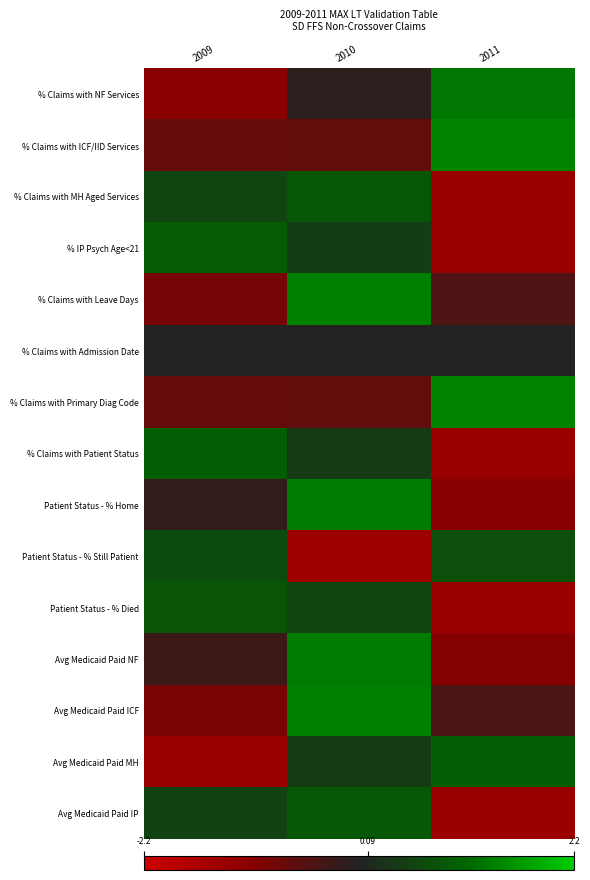

Reading left to right, extract all data points from this chart.

% Claims with NF Services: 2009=-1.2	2010=-0.1	2011=1.3
% Claims with ICF/IID Services: 2009=-0.7	2010=-0.7	2011=1.4
% Claims with MH Aged Services: 2009=0.6	2010=0.8	2011=-1.4
% IP Psych Age<21: 2009=0.9	2010=0.4	2011=-1.4
% Claims with Leave Days: 2009=-0.9	2010=1.4	2011=-0.5
% Claims with Admission Date: 2009=0.0	2010=0.0	2011=0.0
% Claims with Primary Diag Code: 2009=-0.7	2010=-0.7	2011=1.4
% Claims with Patient Status: 2009=1.0	2010=0.4	2011=-1.4
Patient Status - % Home: 2009=-0.2	2010=1.3	2011=-1.1
Patient Status - % Still Patient: 2009=0.7	2010=-1.4	2011=0.7
Patient Status - % Died: 2009=0.8	2010=0.6	2011=-1.4
Avg Medicaid Paid NF: 2009=-0.3	2010=1.3	2011=-1.1
Avg Medicaid Paid ICF: 2009=-0.9	2010=1.4	2011=-0.4
Avg Medicaid Paid MH: 2009=-1.4	2010=0.4	2011=1.0
Avg Medicaid Paid IP: 2009=0.5	2010=0.9	2011=-1.4